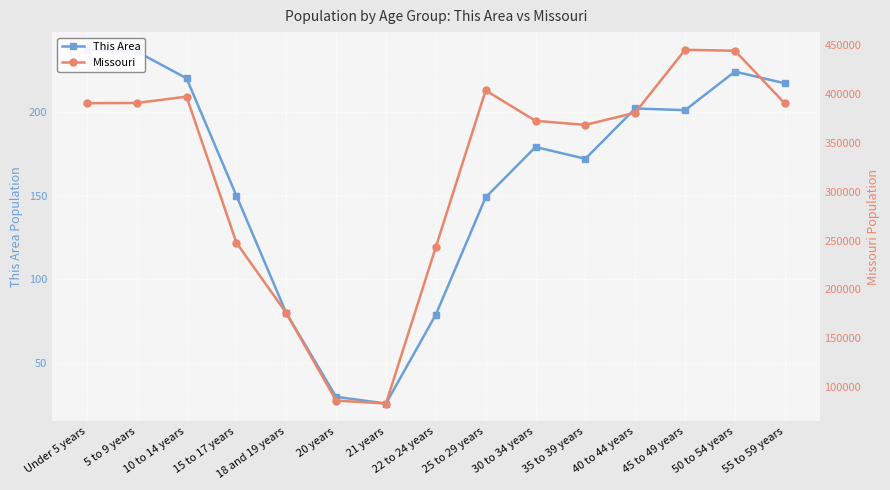

Is this an area chart (filled region under the line)?

No